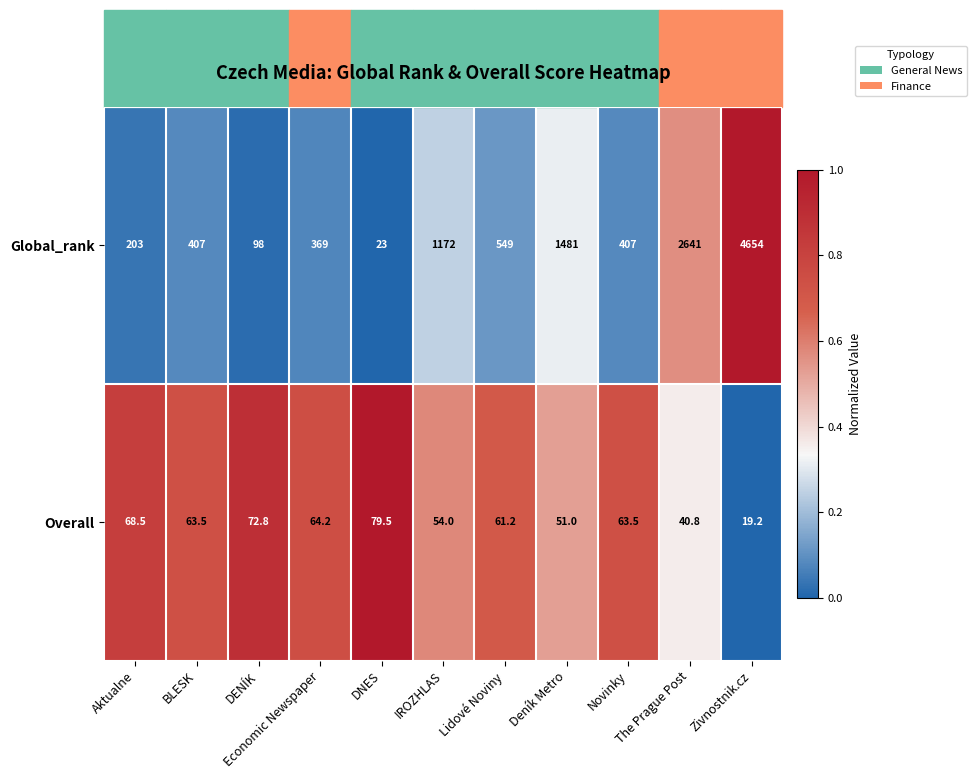

What is the average value of the Global_rank series?

1091.3